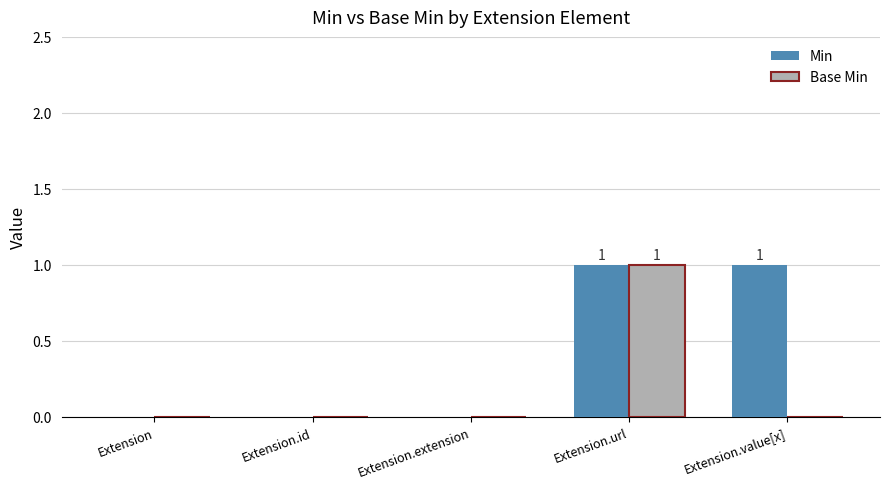

Reading right to left, list all the values displayed in this chart.

Min: 1	1	0	0	0
Base Min: 0	1	0	0	0